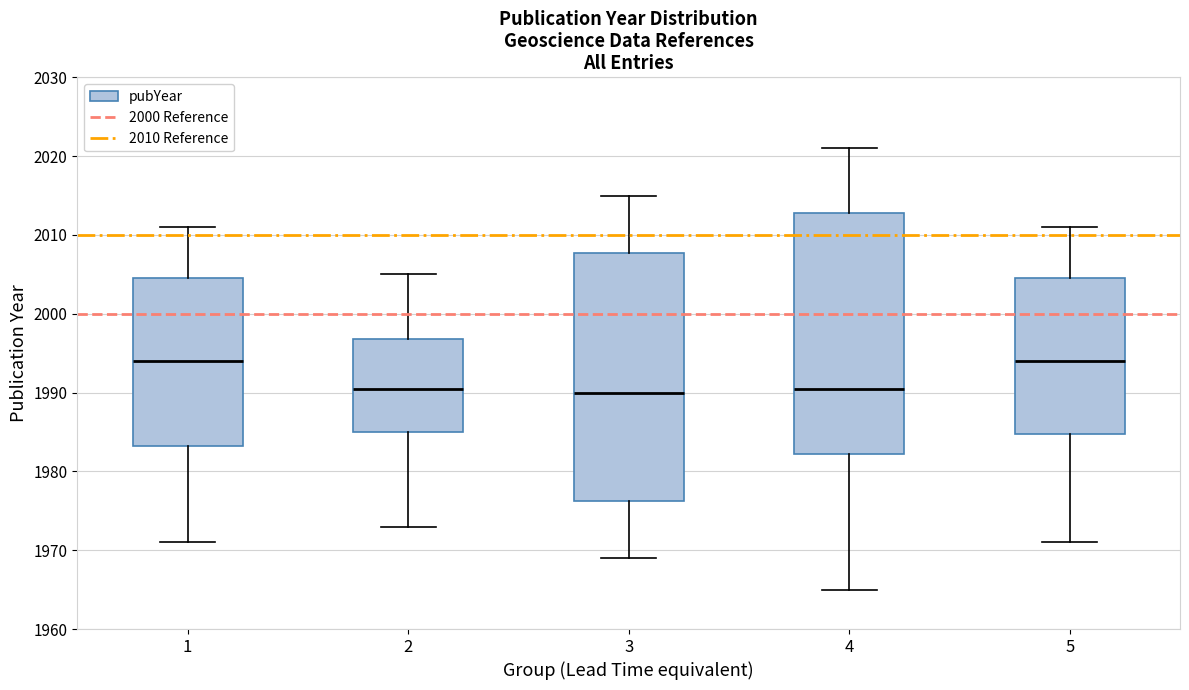

Comparing the boxes themselves (not the whiskers), which one is the tallest?

3